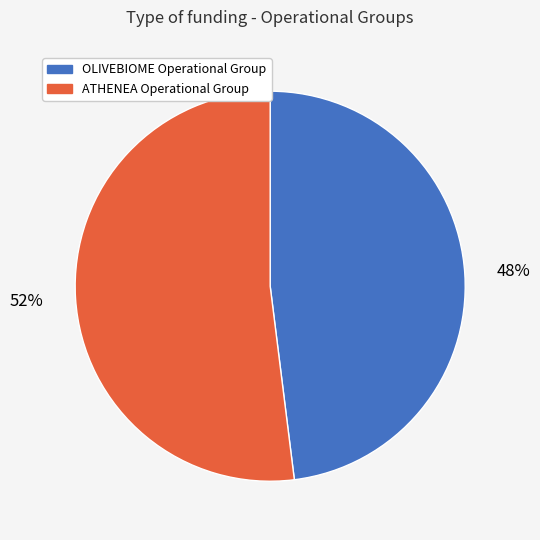

What percentage is the ATHENEA Operational Group slice, to the nearest percent?

52%